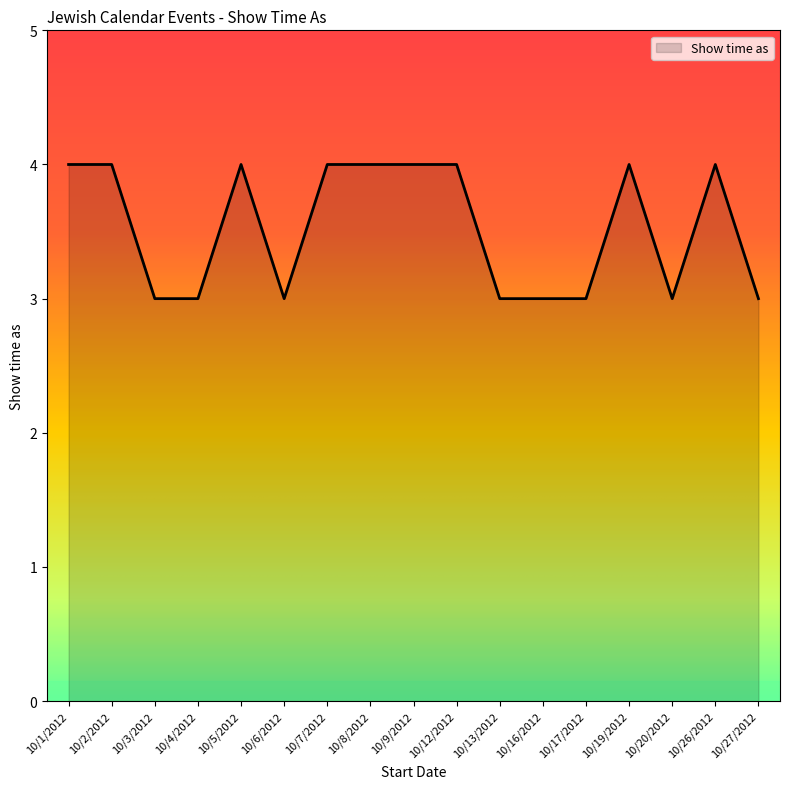

What is the minimum value shown in the chart?

3